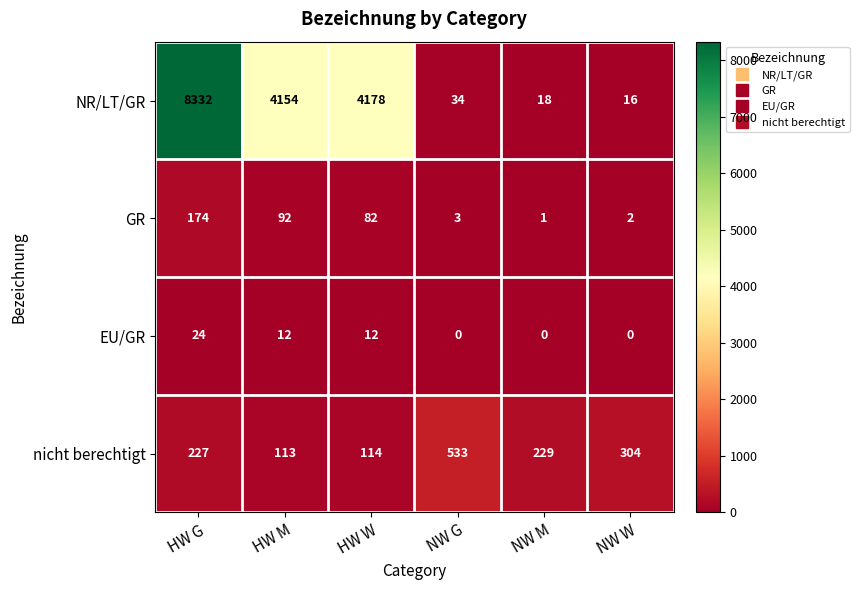

Between HW M and NW G, which series saw the biggest shift?

NR/LT/GR